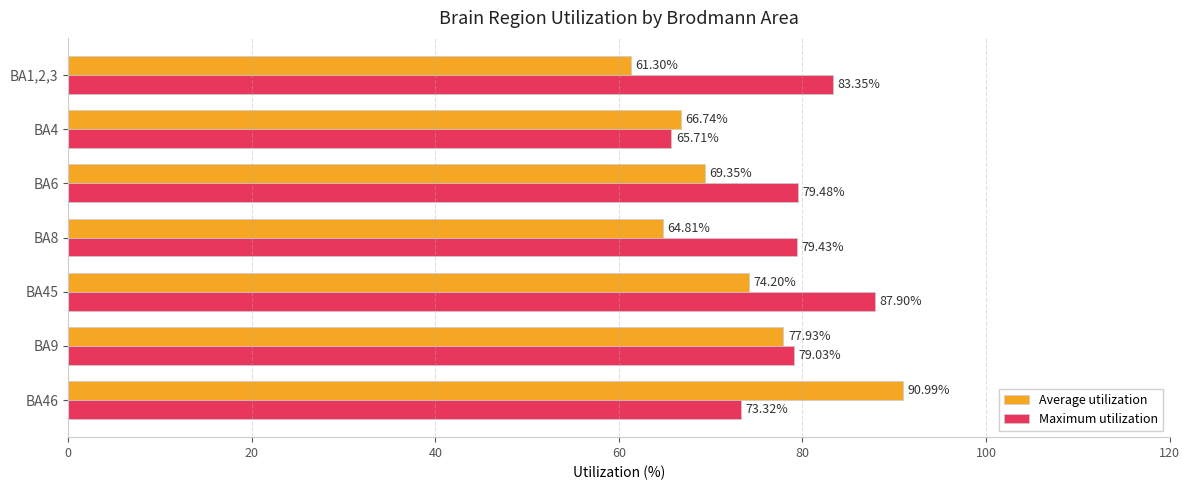

What are all the series names shown in the legend?

Average utilization, Maximum utilization